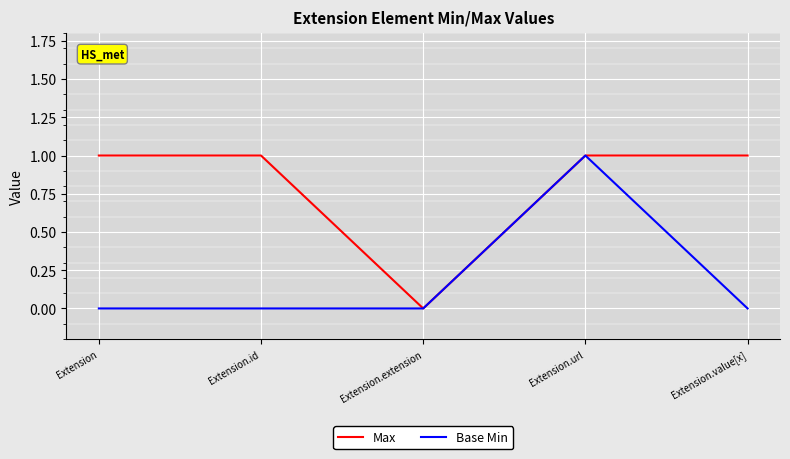

What is the spread (max minus min) of values at Extension?

1